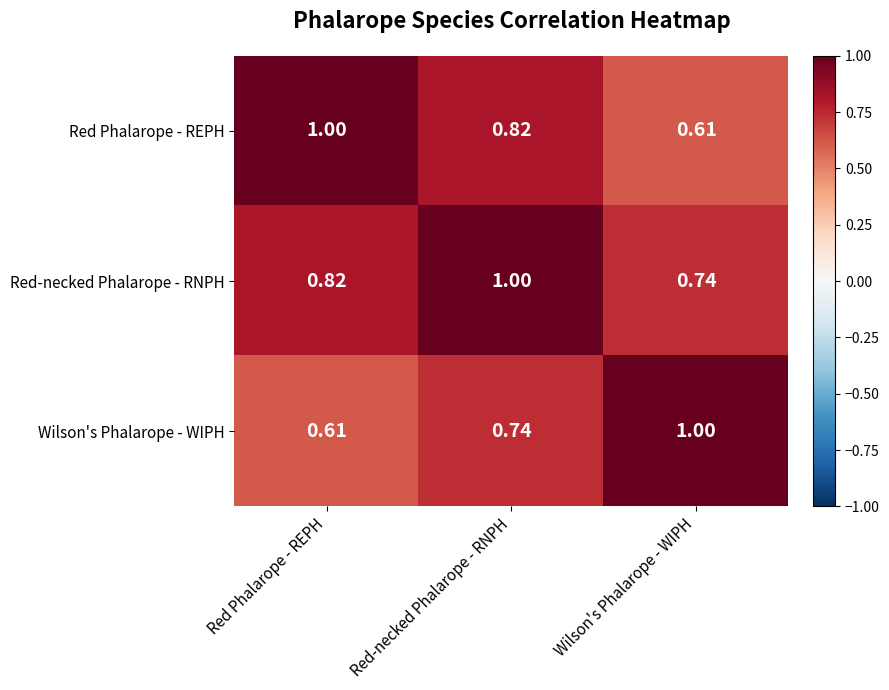

Which series has the largest total across all categories?

Red-necked Phalarope - RNPH